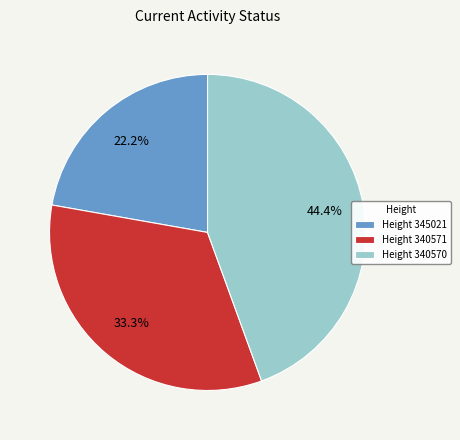

Is there a majority slice in this chart?

No